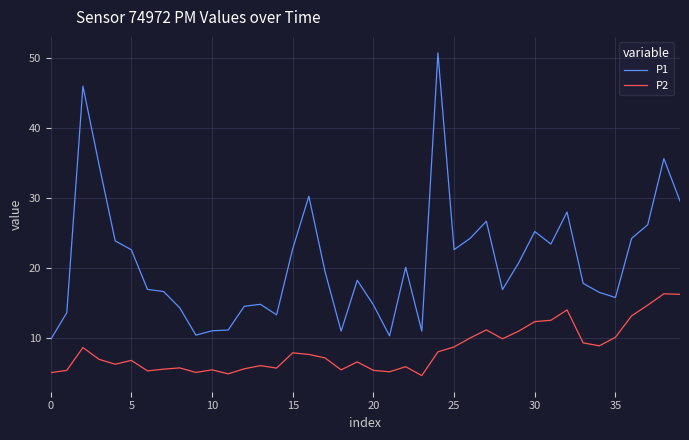

What is the lowest value of the P1 series?

9.8